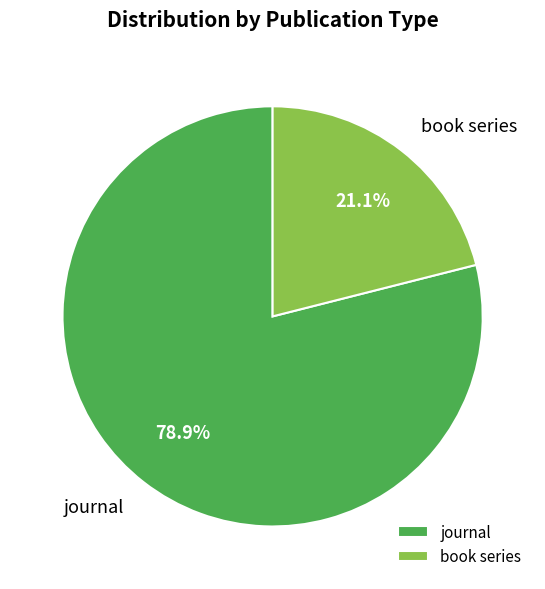

Which has a higher value, book series or journal?

journal